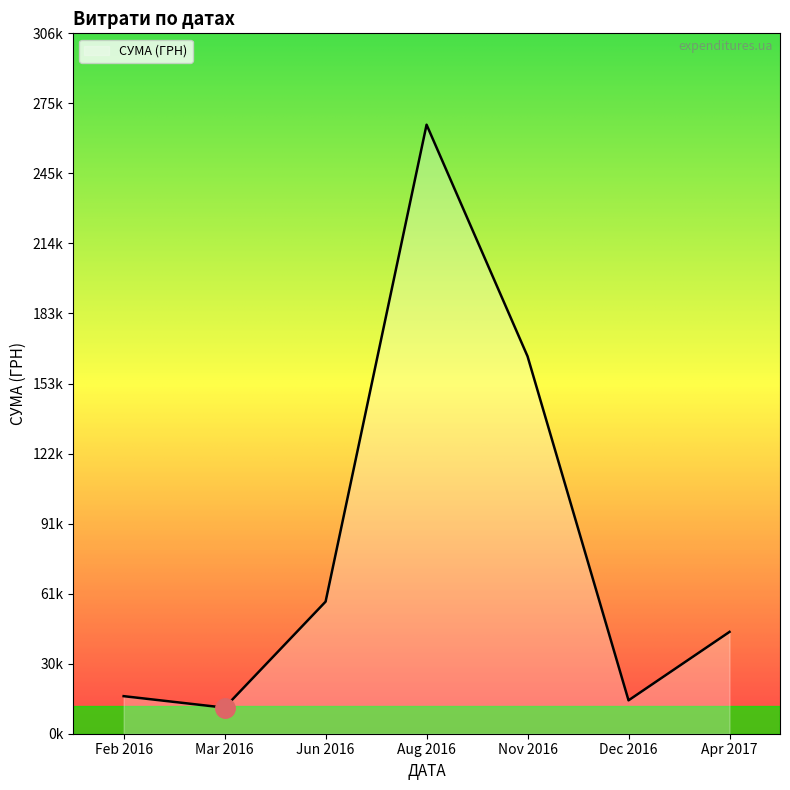

Which label corresponds to the largest value in the chart?

Aug 2016